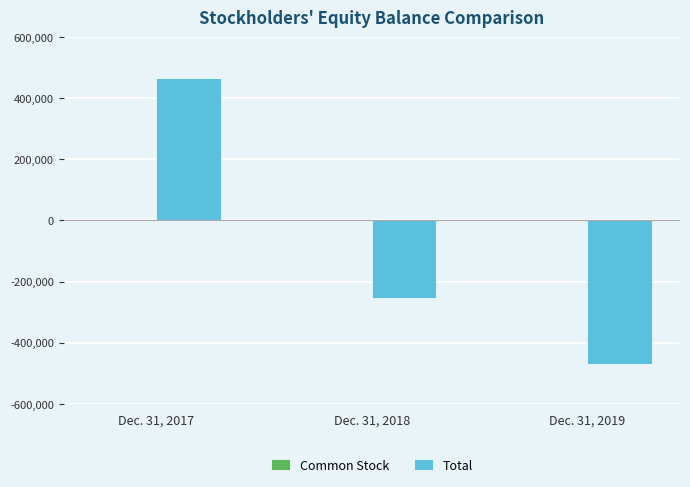

Which series changed the most between Dec. 31, 2018 and Dec. 31, 2019?

Total